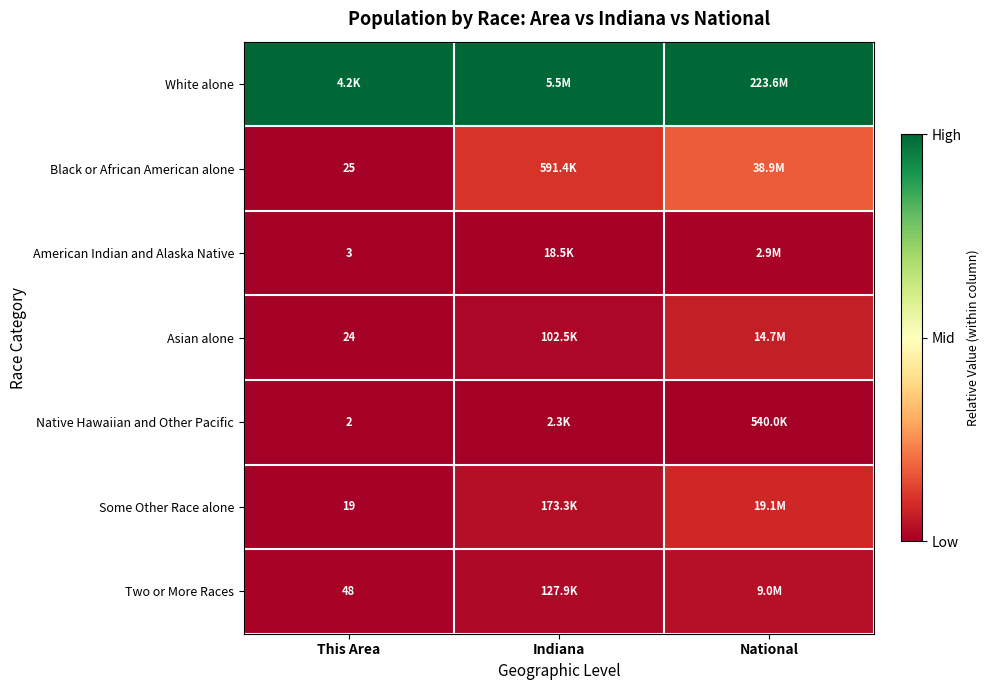

Rank the series by their maximum value, from lowest to highest.

Native Hawaiian and Other Pacific, American Indian and Alaska Native, Two or More Races, Asian alone, Some Other Race alone, Black or African American alone, White alone